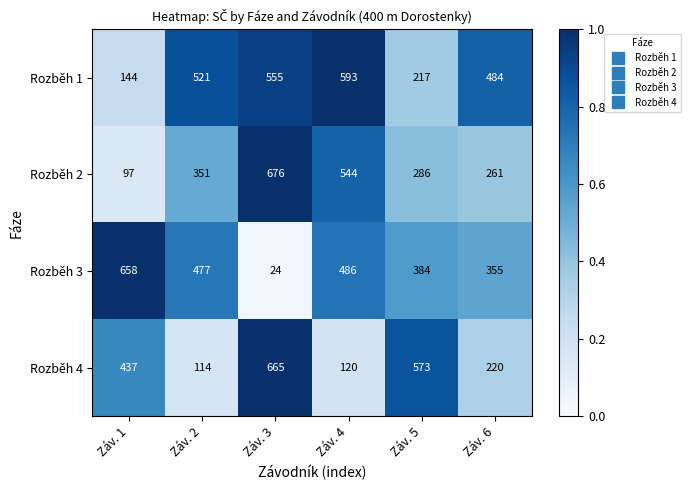

Reading left to right, what are all the values shown in this chart?

Rozběh 1: 144	521	555	593	217	484
Rozběh 2: 97	351	676	544	286	261
Rozběh 3: 658	477	24	486	384	355
Rozběh 4: 437	114	665	120	573	220